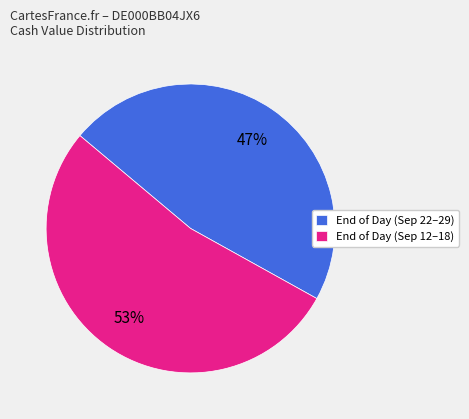

To the nearest percent, what is the combined percentage of End of Day (Sep 22–29) and End of Day (Sep 12–18)?

100%